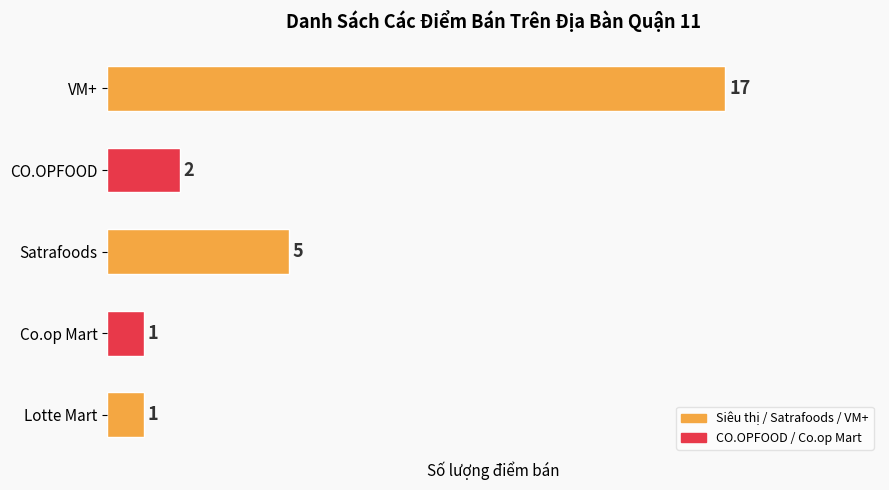

What is the smallest value displayed?

1